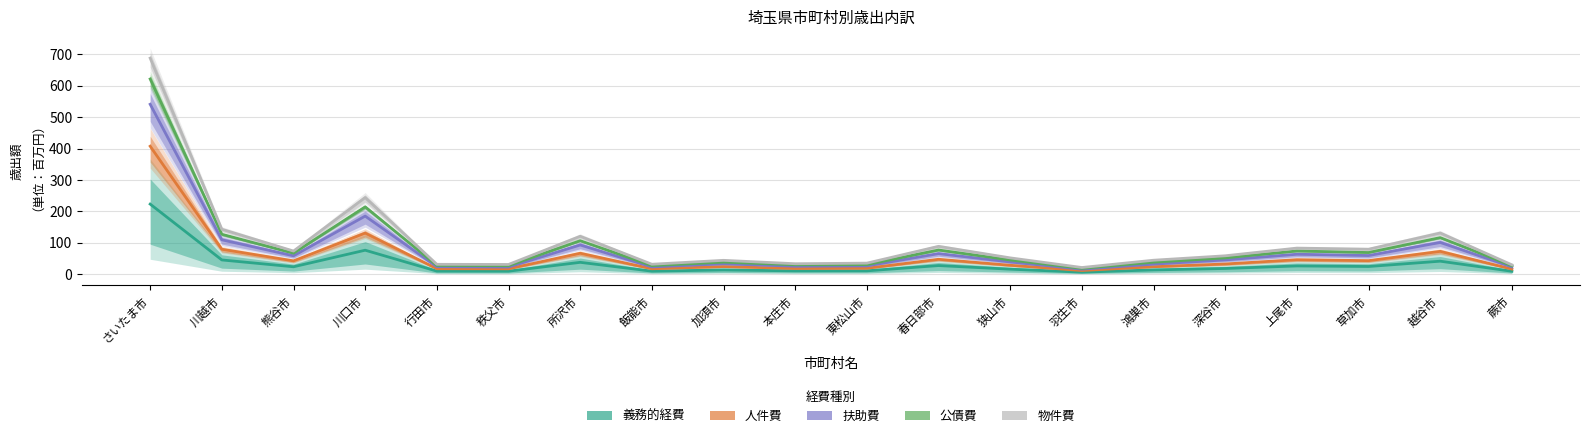

Which series has the largest total across all categories?

物件費